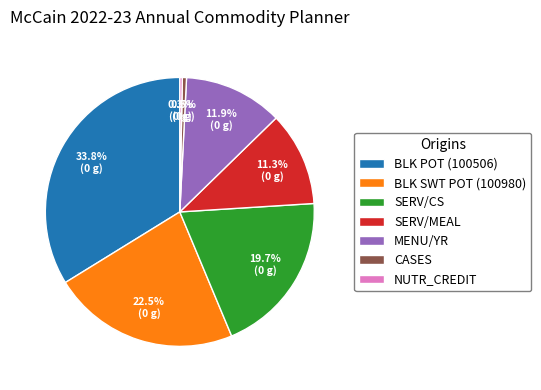

How many segments does this pie chart have?

7